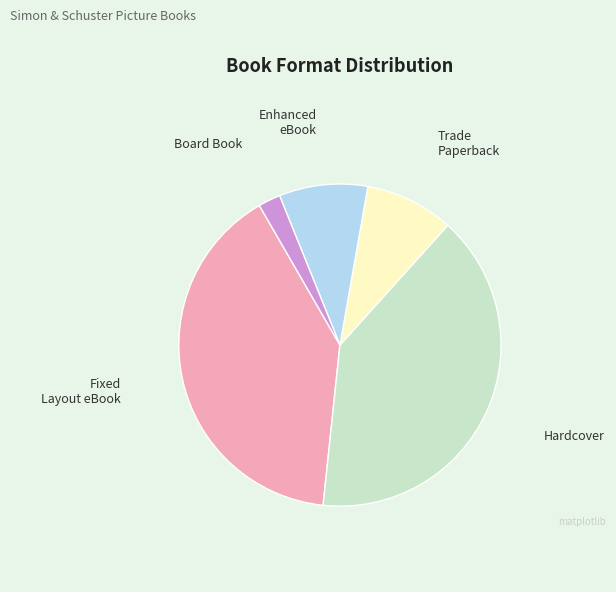

Is there any slice that represents more than half of the pie?

No